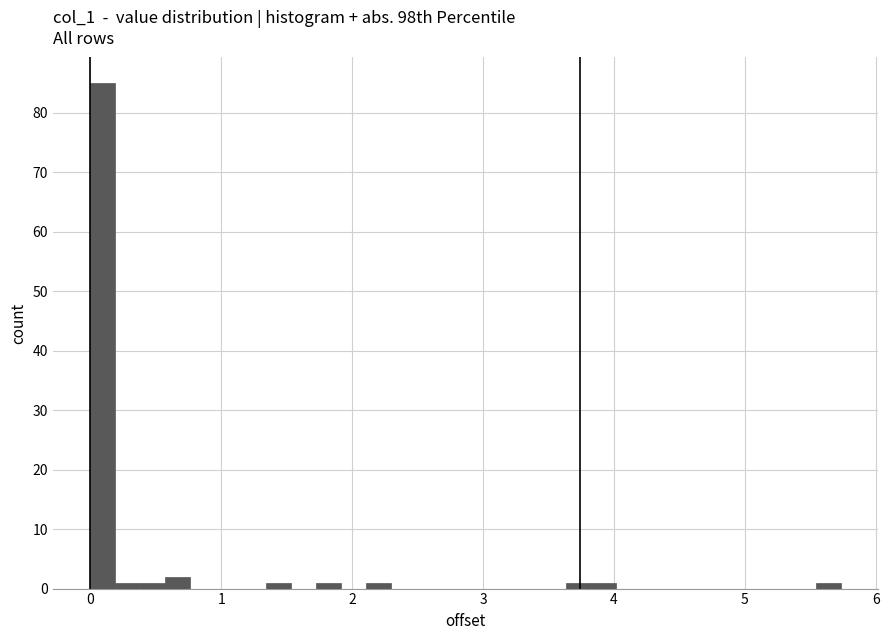

Read against the x-axis, roughly where is the centre of the tallest bar?

0.1